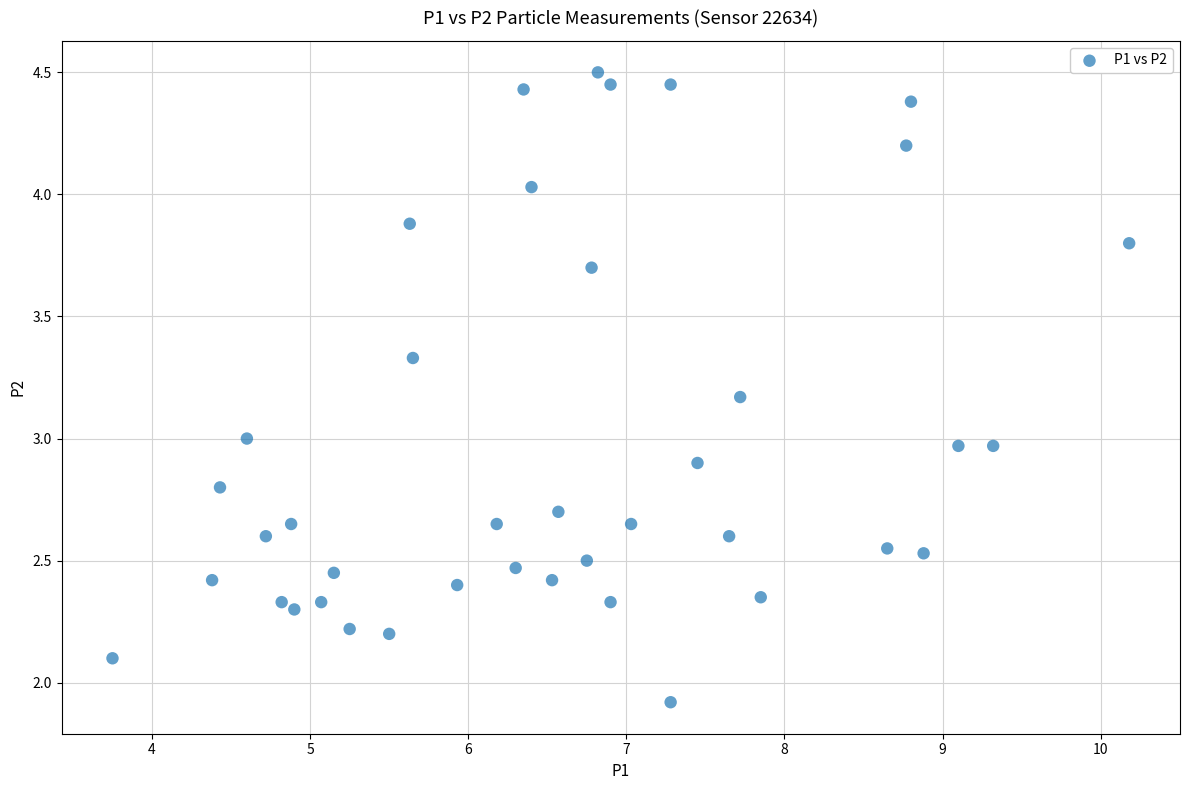

What is the range of X values (max minus min)?

6.4